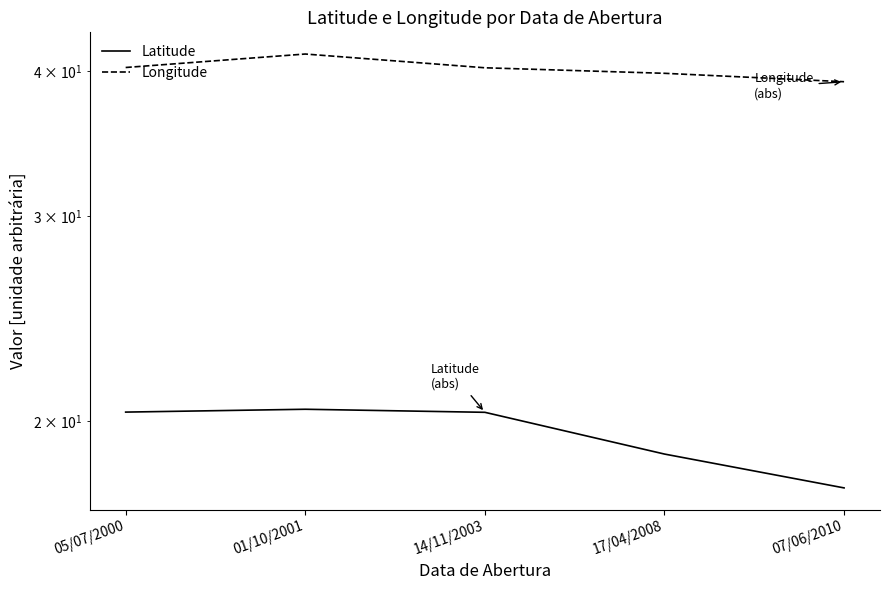

In Latitude, how many points are higher than both neighbors (excluding endpoints)?

1